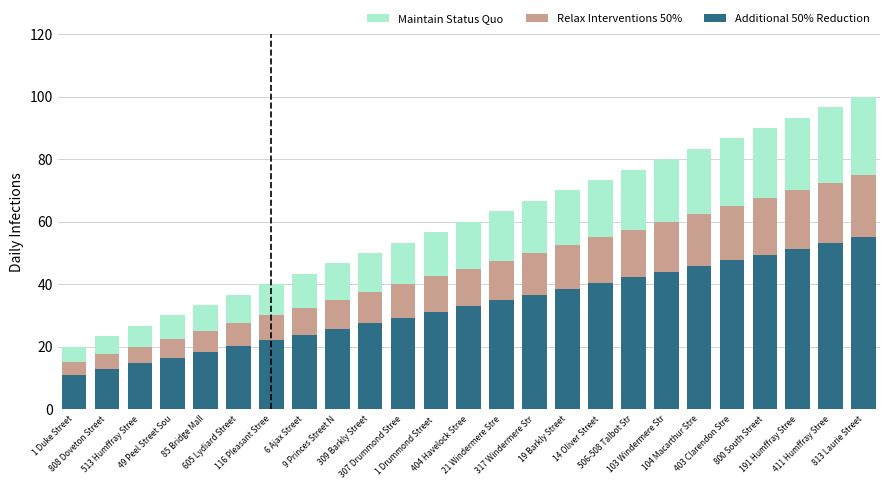

What is the minimum value for Additional 50% Reduction?

11.0